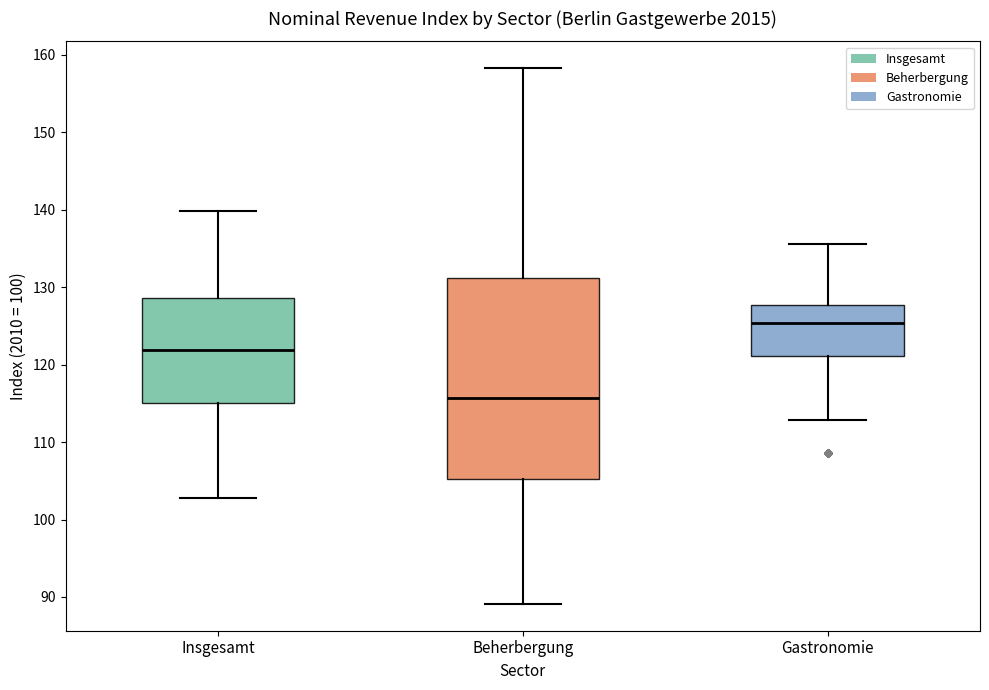

Which box is the tallest, from its lower edge to its upper edge?

Beherbergung